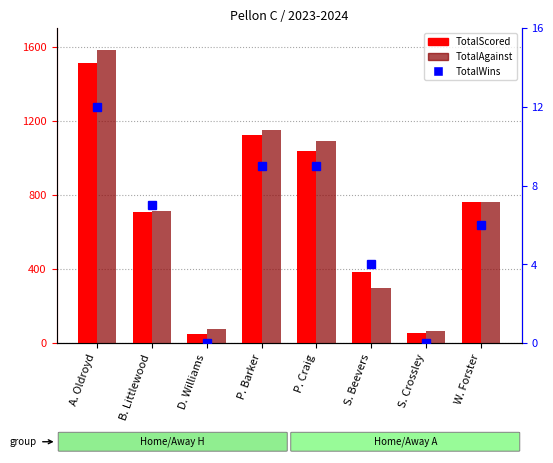

How many values in the TotalScored series exceed 763?

3